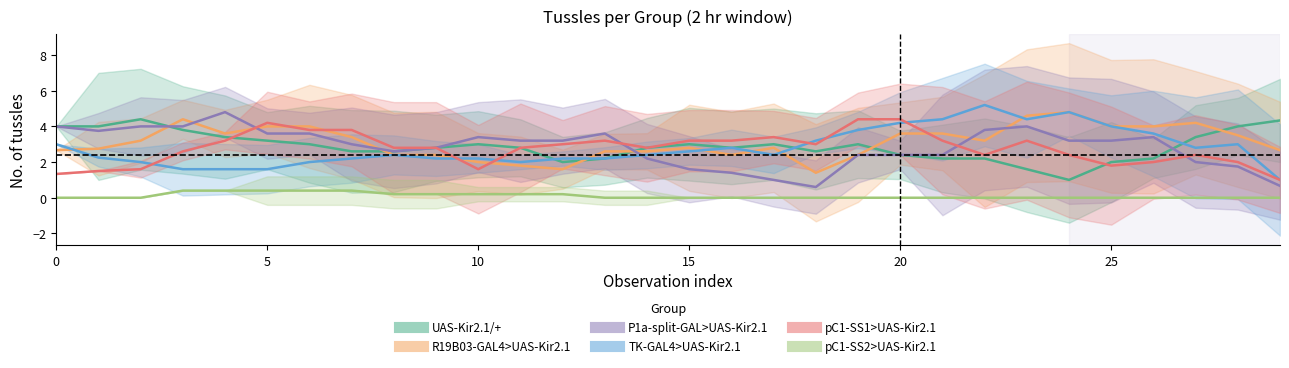

What is the spread (max minus min) of values at 15?

4.0